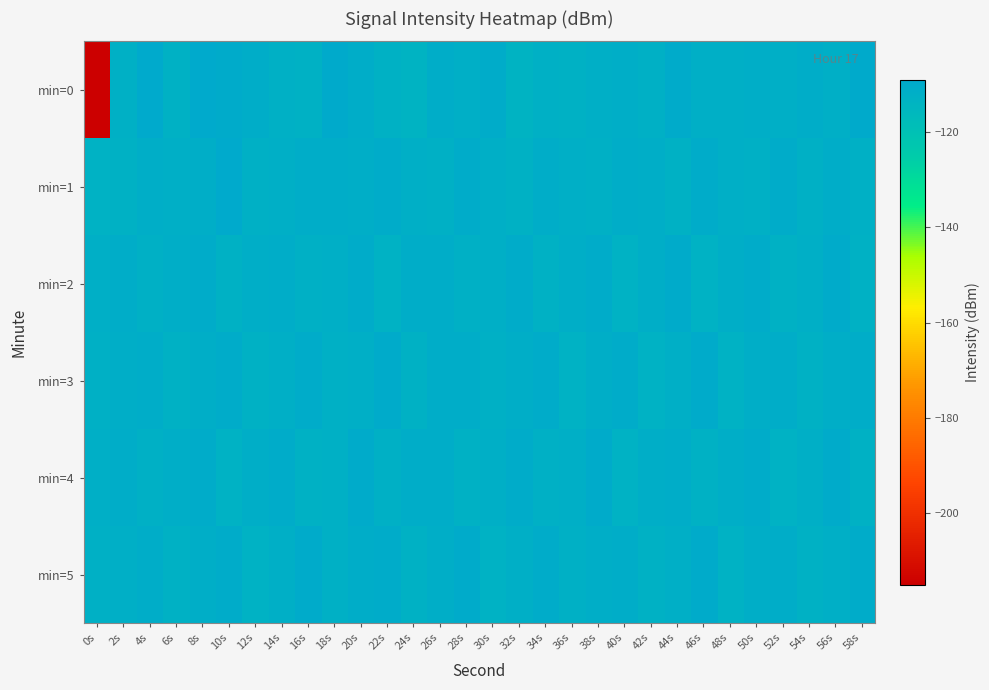

Between 14s and 54s, which series saw the biggest shift?

min=0